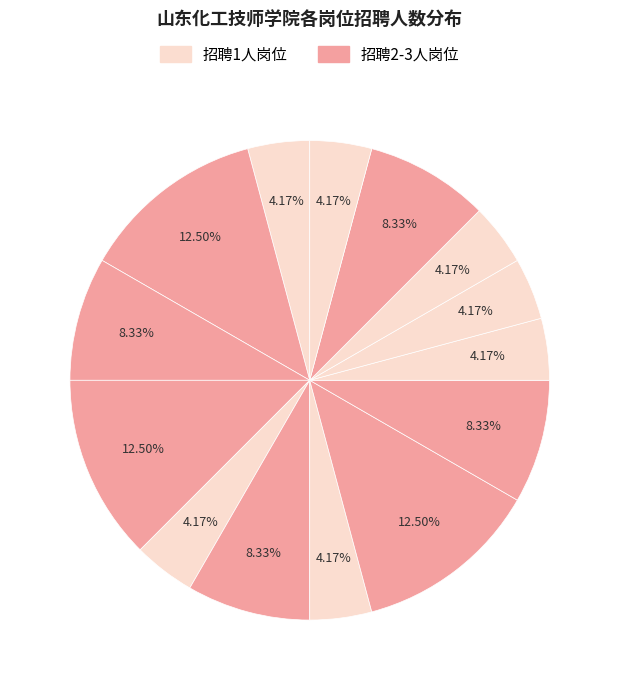

How many slices are in this pie chart?

14